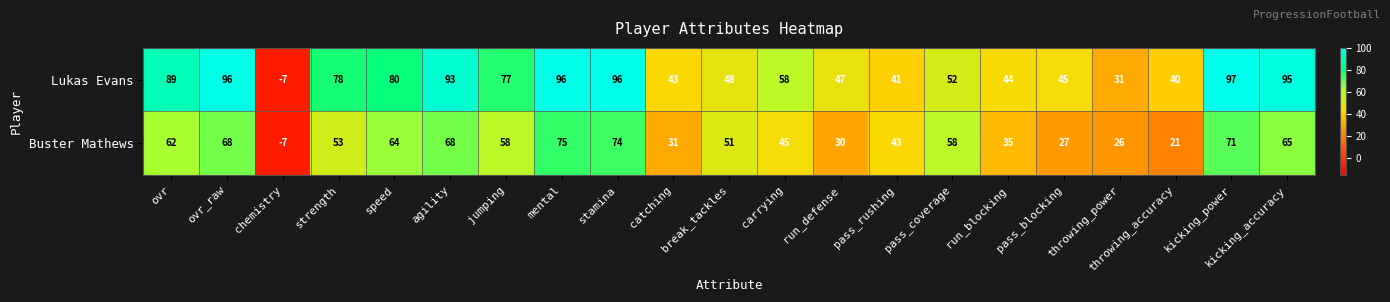

Rank the series at pass_rushing from lowest to highest value.

Lukas Evans, Buster Mathews